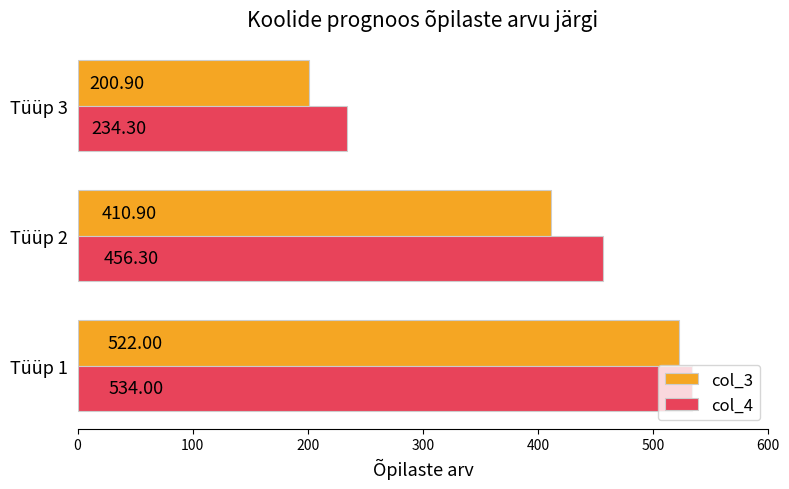

Which series changed the most between Tüüp 1 and Tüüp 2?

col_3